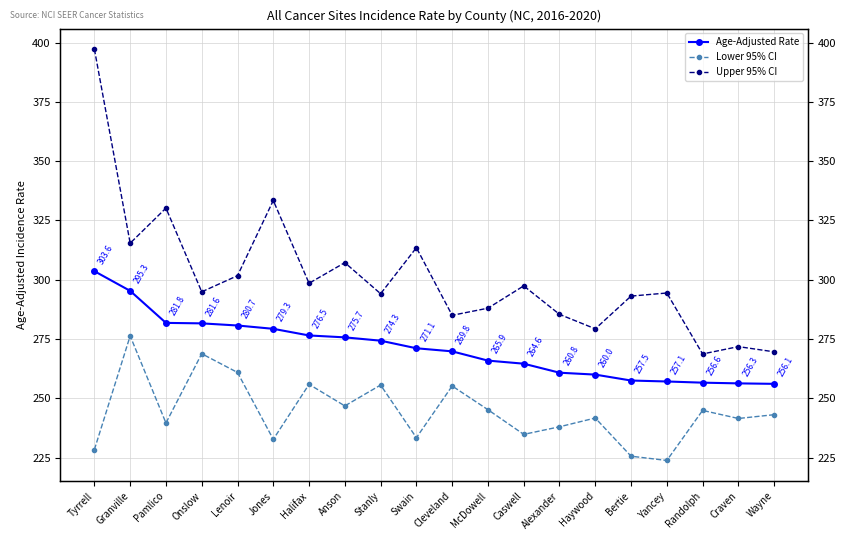

True or false: Lower 95% CI has more than 0 interior local peaks.

True